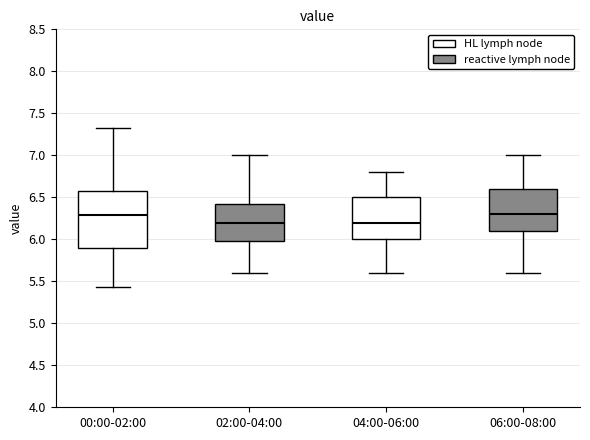

Reading left to right, transcribe this box plot: for each box, give where its median line is, the range the box spans, and where its two whiskers end, as read against the y-axis. The values are not printed on the chart, so give them approximately, as read against the axis.

00:00-02:00: median 6.30, box 5.90 to 6.55, whiskers 5.45 to 7.35
02:00-04:00: median 6.20, box 6.00 to 6.45, whiskers 5.60 to 7.00
04:00-06:00: median 6.20, box 6.00 to 6.50, whiskers 5.60 to 6.80
06:00-08:00: median 6.30, box 6.10 to 6.60, whiskers 5.60 to 7.00